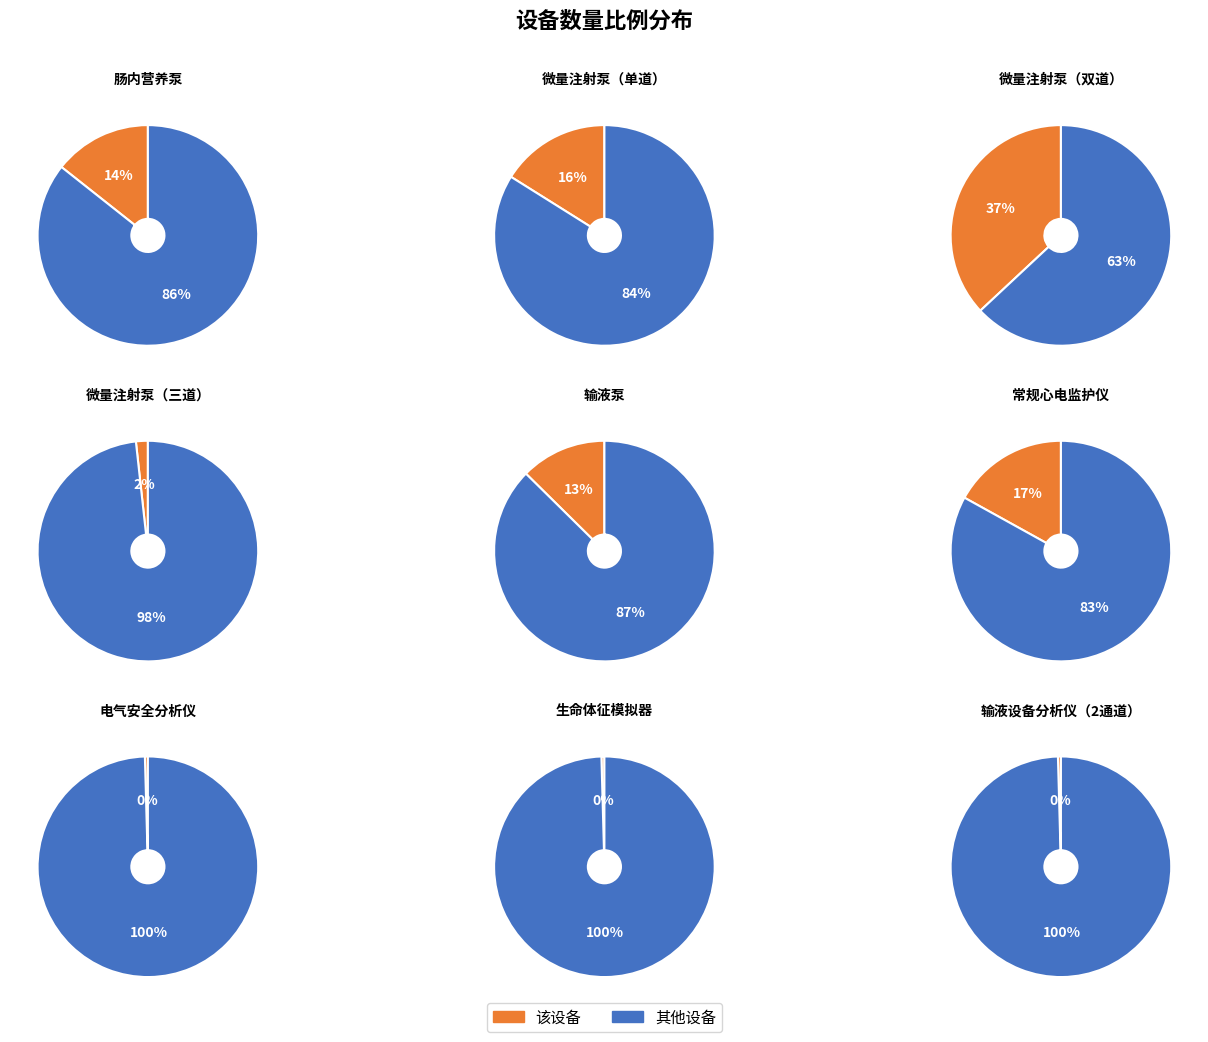

To the nearest percent, what portion does 常规心电监护仪 represent?

17%